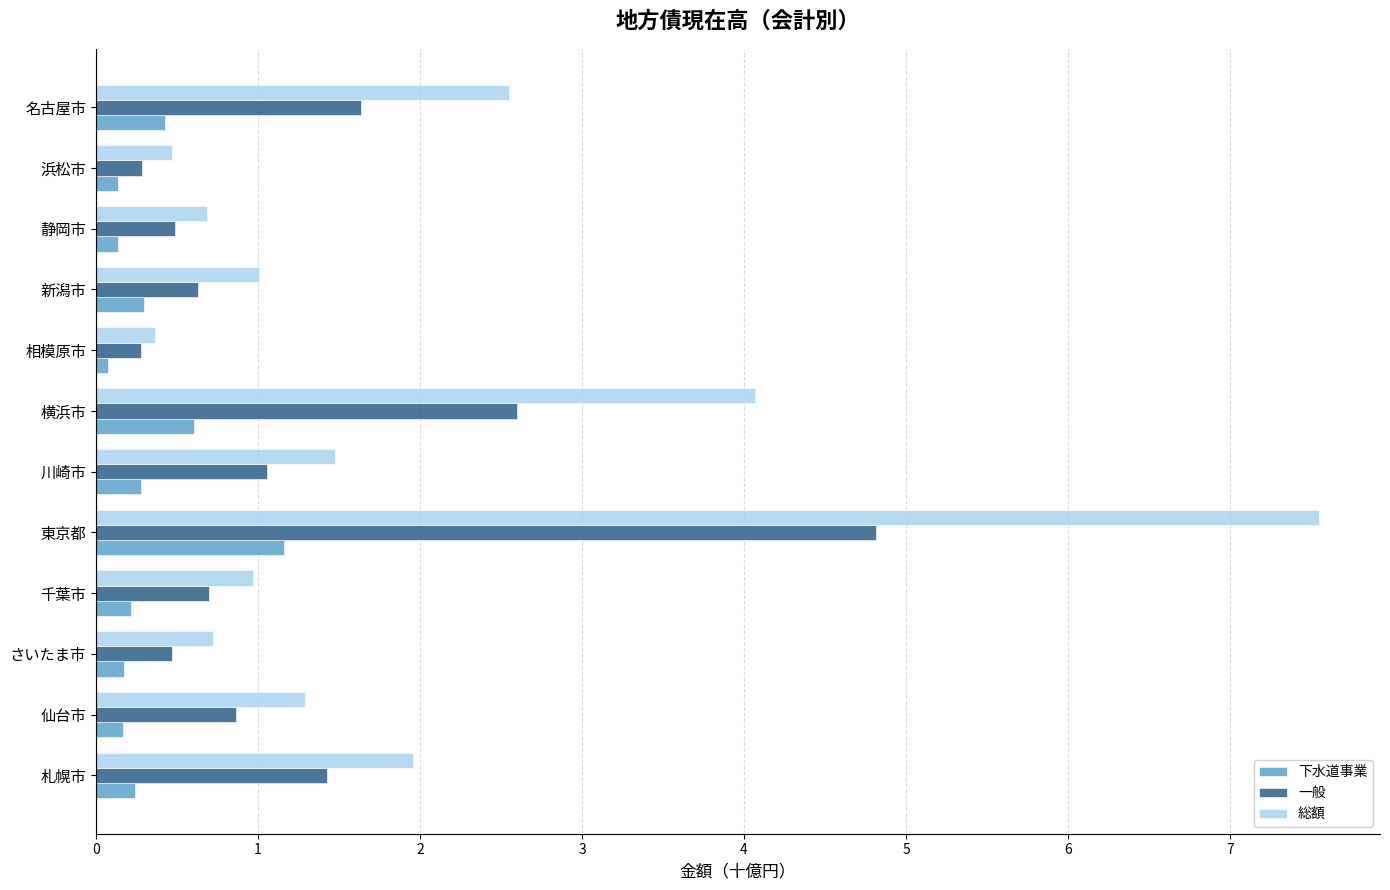

What is the difference between the highest and lowest values at 川崎市?

1.2